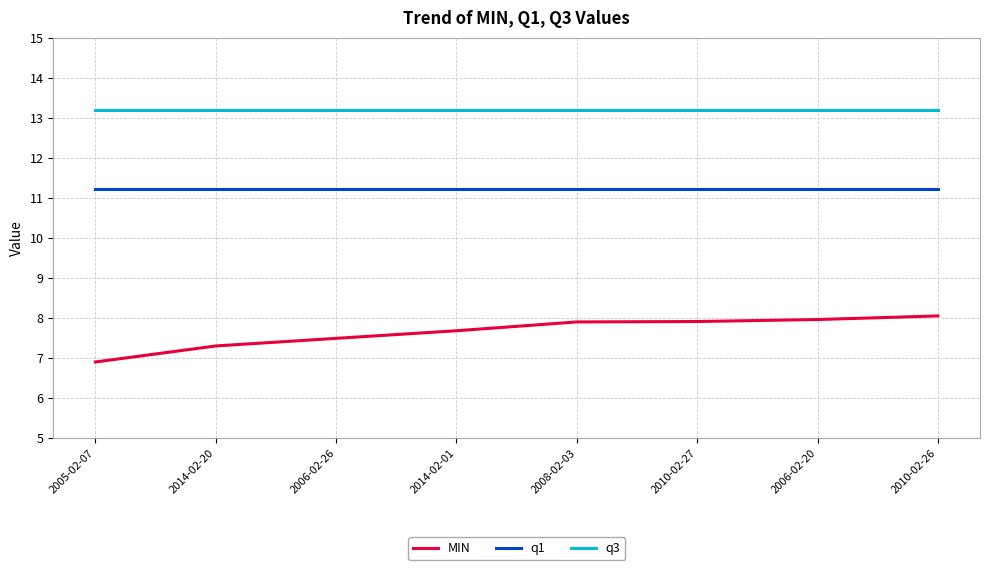

Which series has the largest total across all categories?

q3